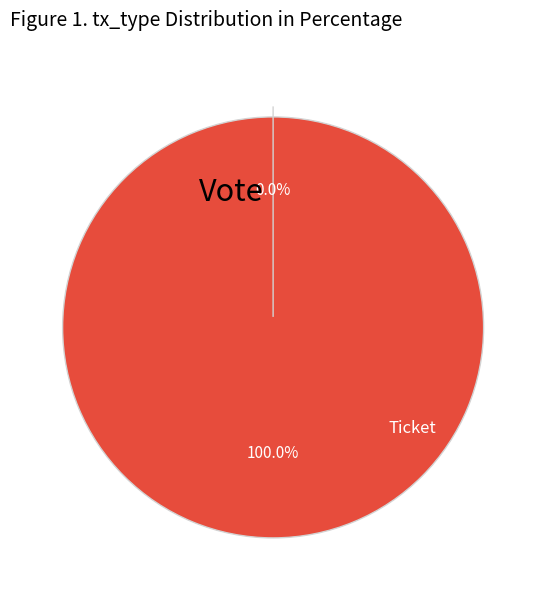

Which category accounts for the majority?

Vote